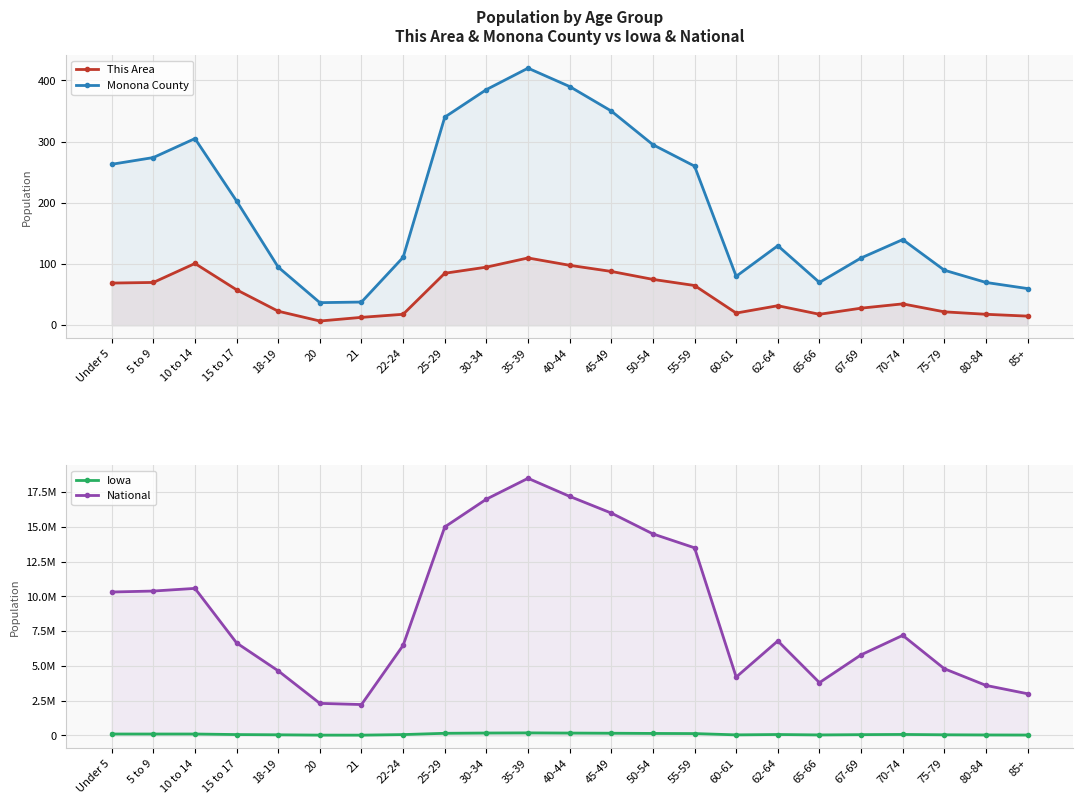

The value of This Area at 25-29 is 137. True or false?

False